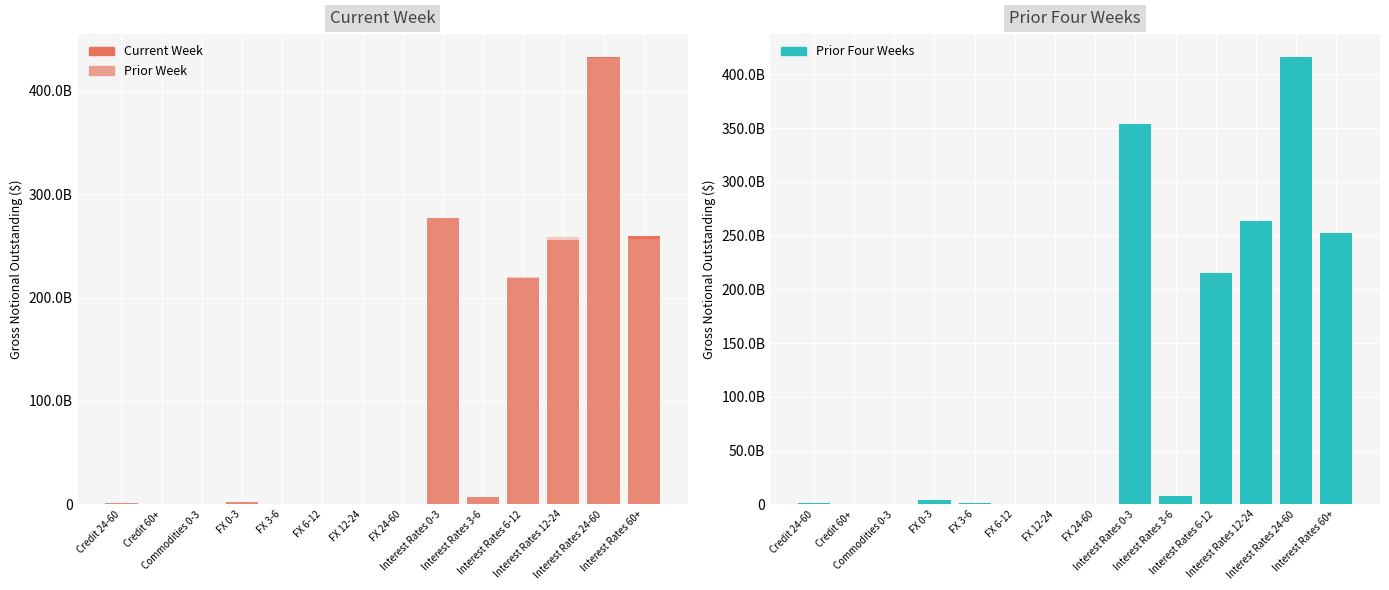

Which category has the lowest value in the Current Week Gross Notional Outstanding series?

Commodities 0-3